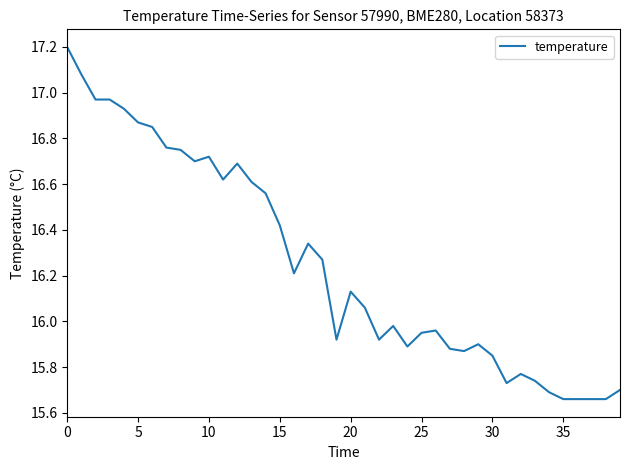

What is the maximum value shown in the chart?

17.2